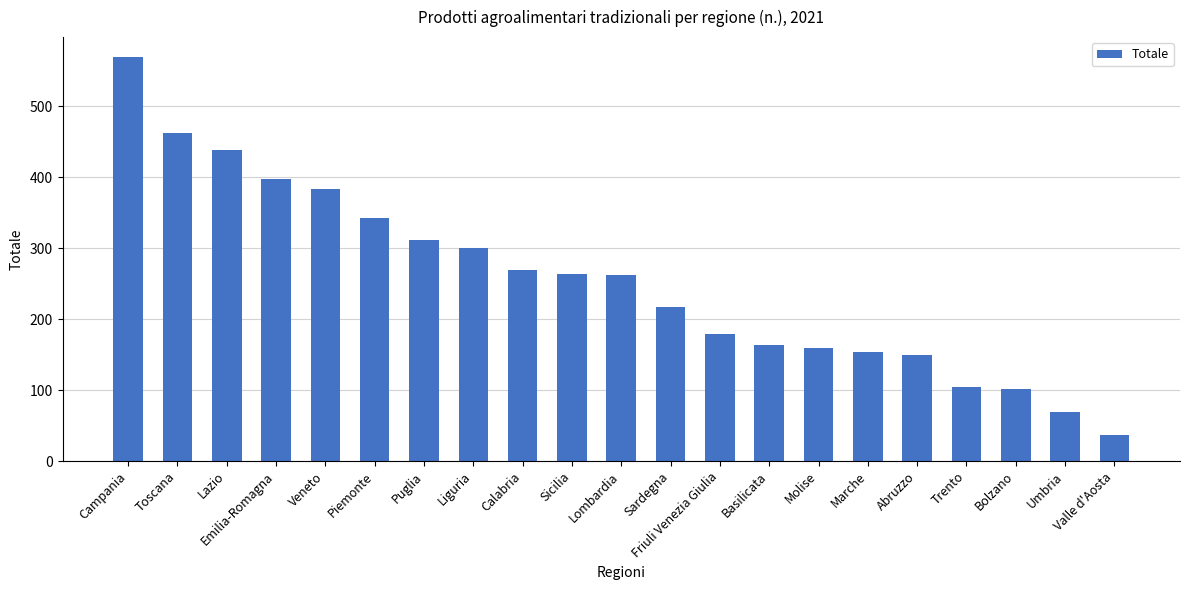

What is the minimum value shown in the chart?

36